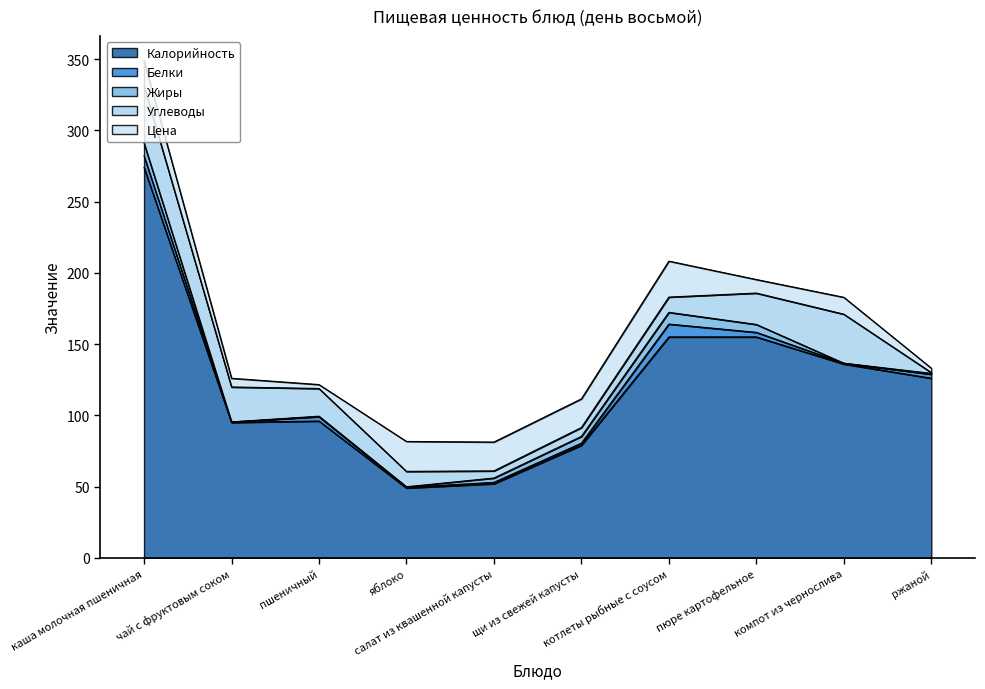

True or false: Цена has a value of 33.0 at салат из квашенной капусты.

False